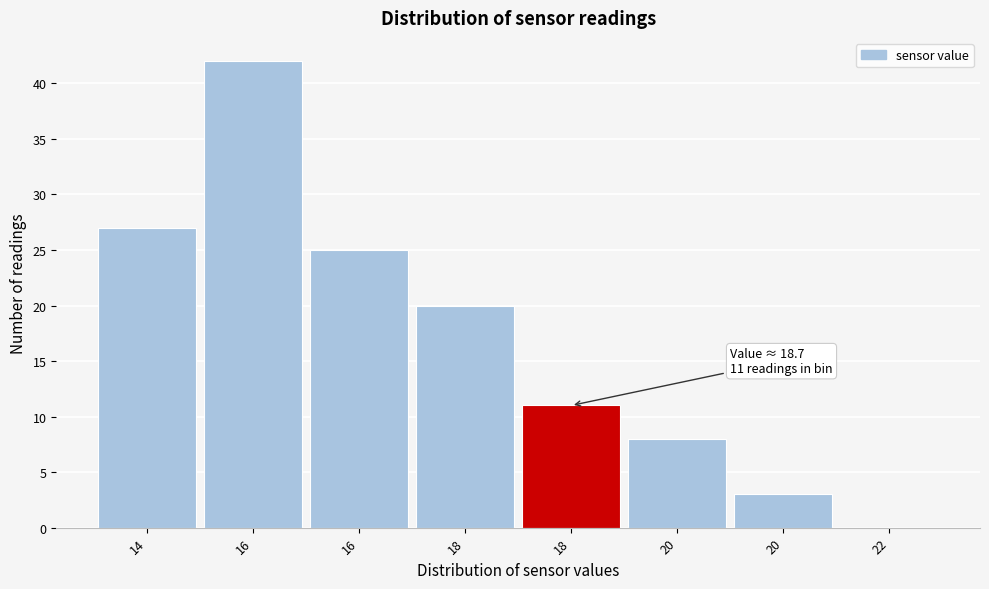

Are the bars horizontal?

No